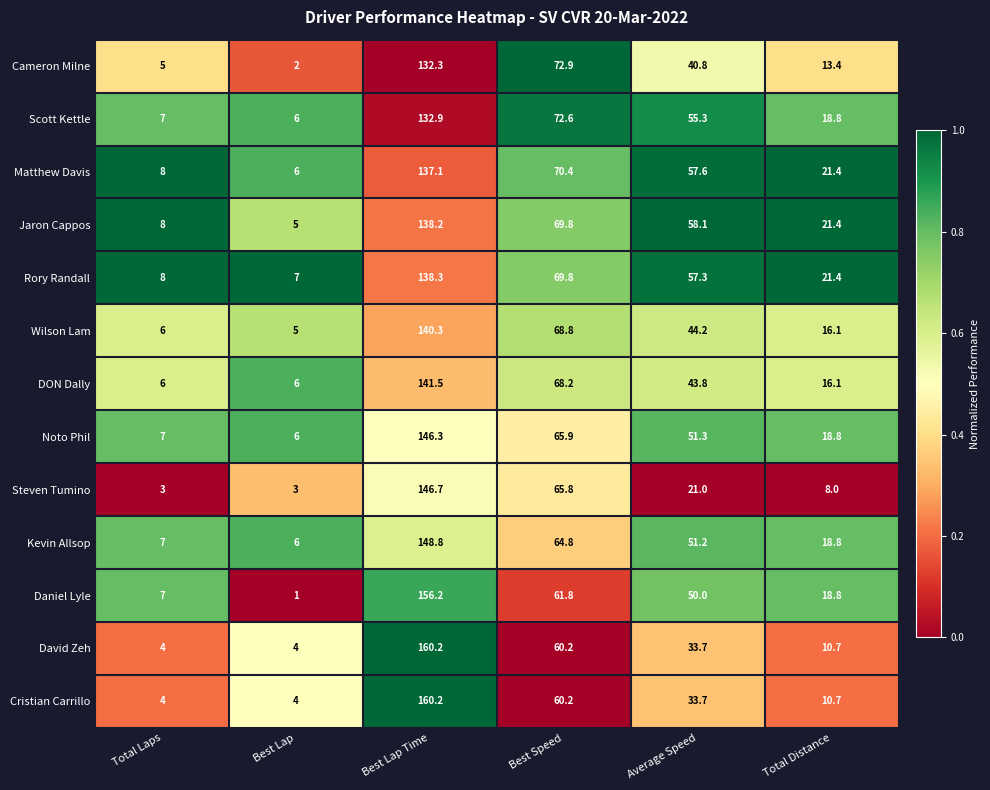

The Steven Tumino series shows 1.7 at Total Laps. True or false?

False